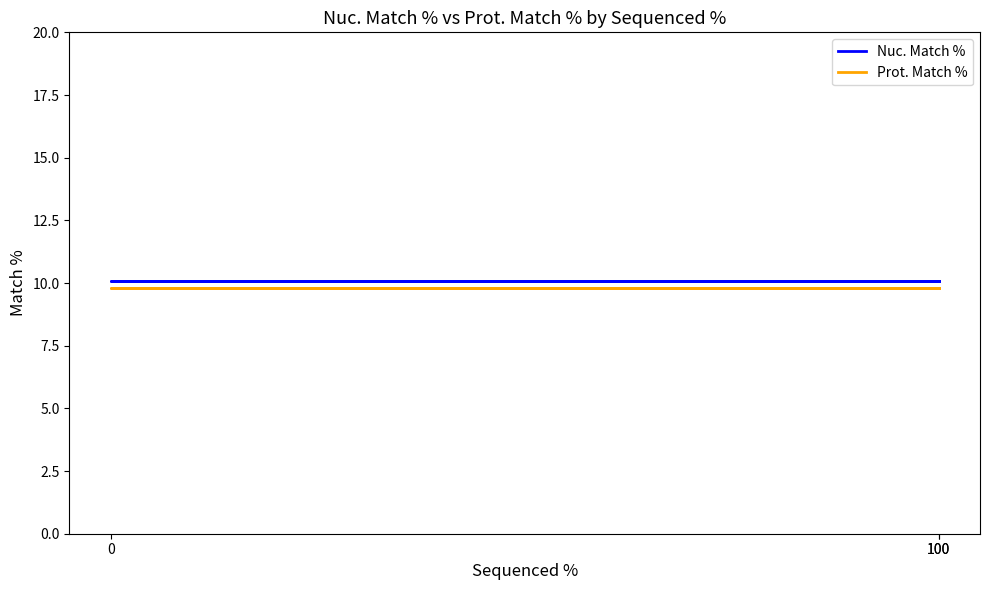

What is the sum of the Nuc. Match % values at 100 and 0?

20.2